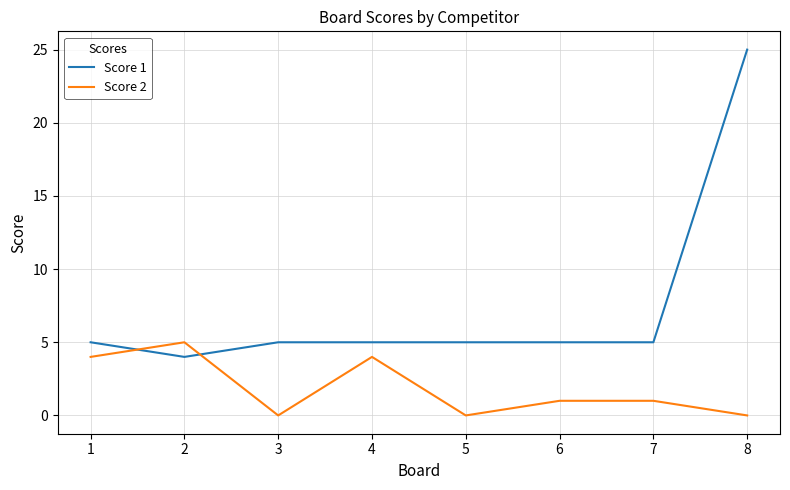

What is the difference between the highest and lowest values at 3?

5